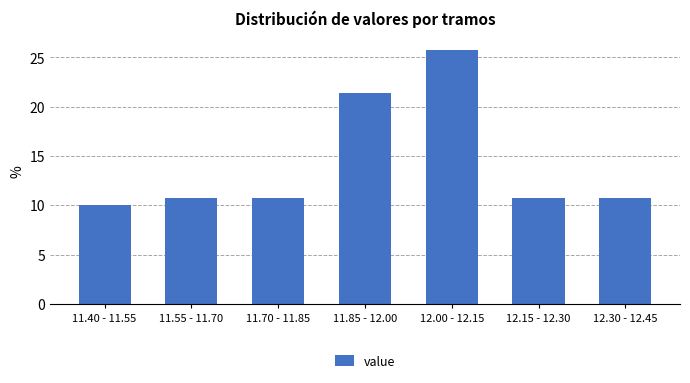

Reading right to left, list all the values displayed in this chart.

10.7	10.7	25.7	21.4	10.7	10.7	10.0